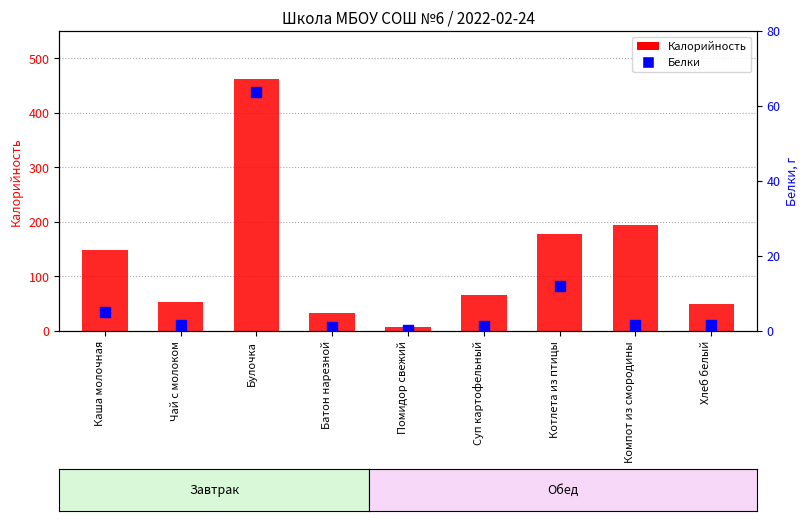

Which series has the widest spread of Y values?

Калорийность